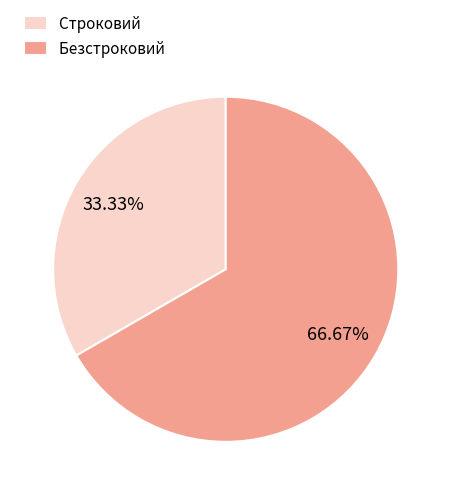

Which slice is the smallest?

Строковий